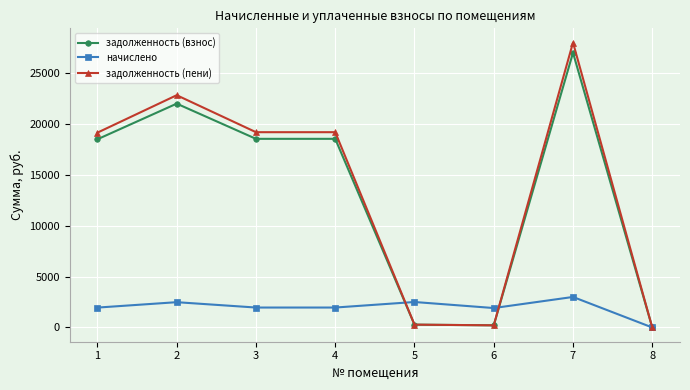

How many values in the задолженность (взнос) series exceed 18505?

4